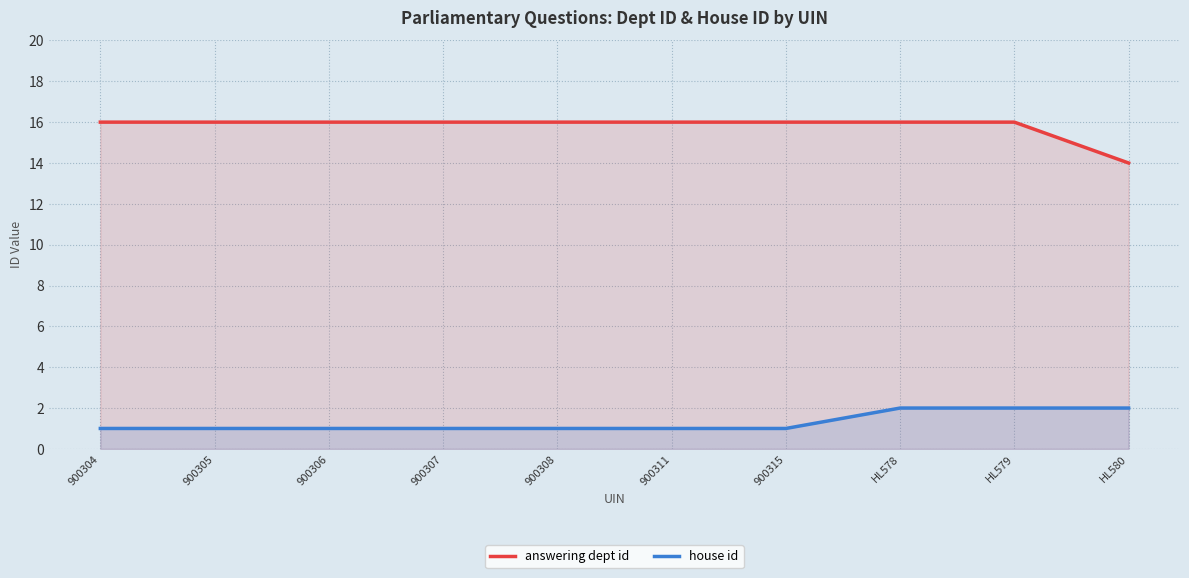

Which series has the widest spread of values?

answering dept id